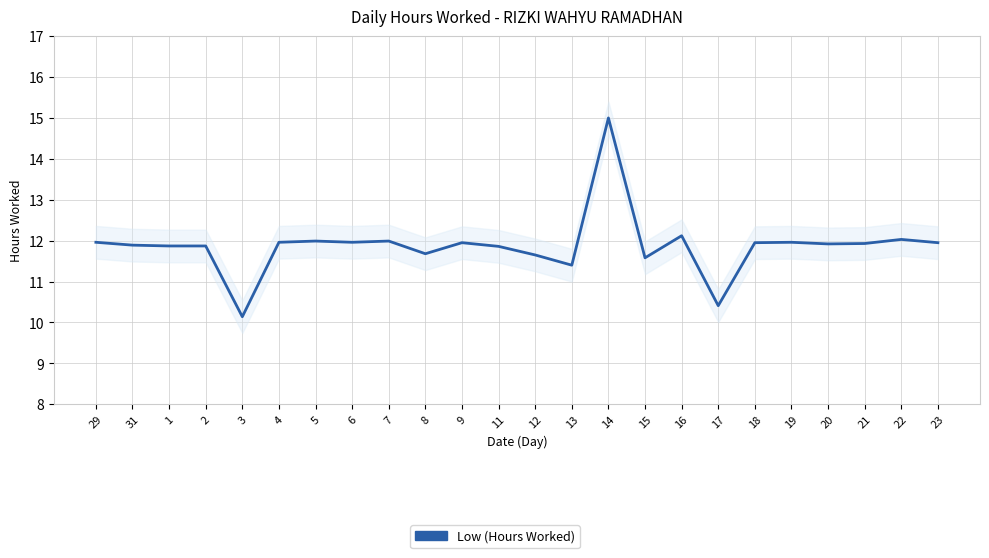

How many lines are shown in the chart?

1